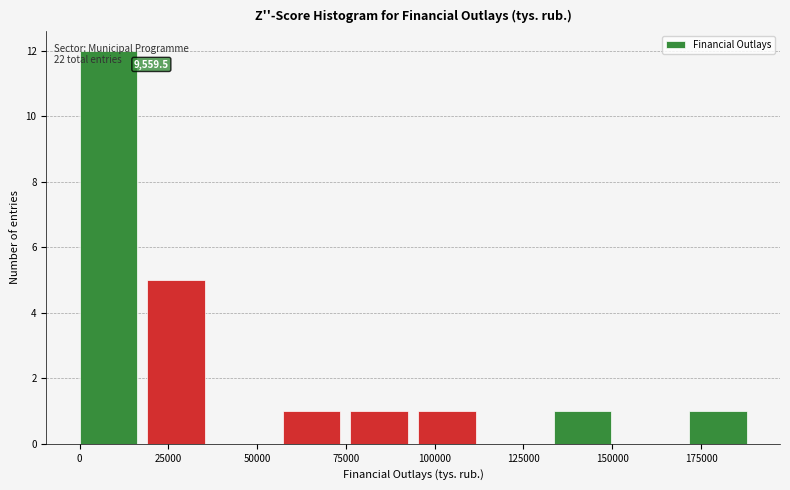

Around what value on the x-axis is the tallest bar? Give the approximate position of its centre, as read against the axis.

10000